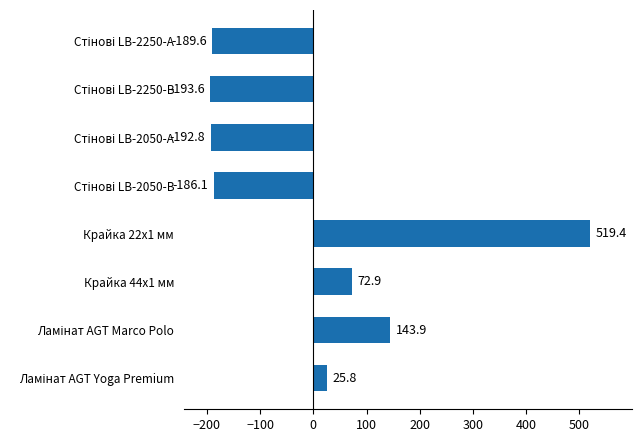

What is the minimum value shown in the chart?

-193.6